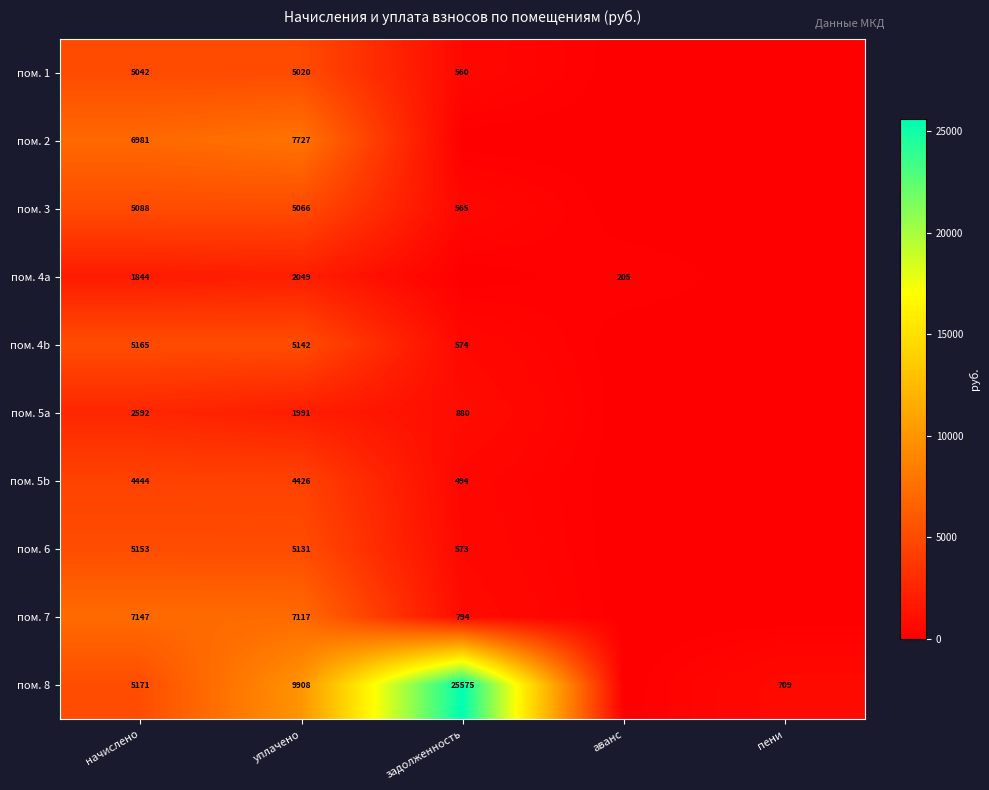

The пом. 1 series shows 5020 at уплачено. True or false?

True